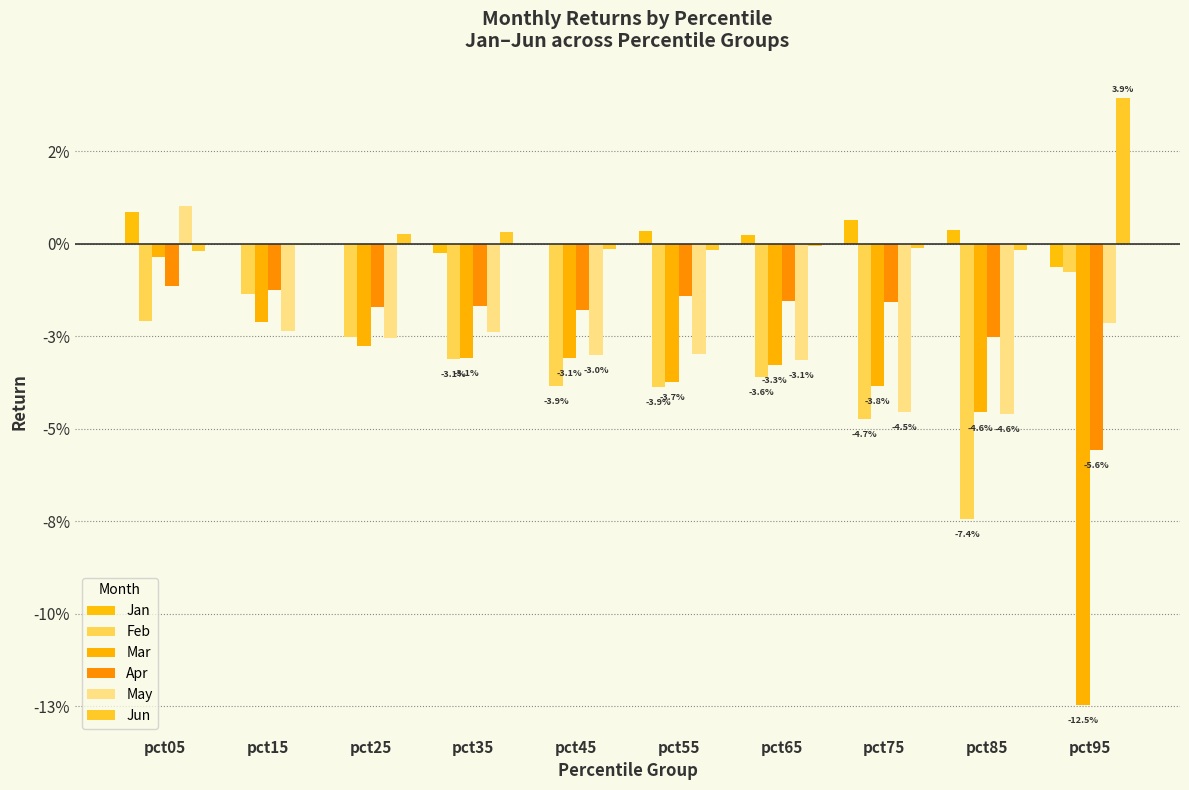

Does the chart contain stacked bars?

No